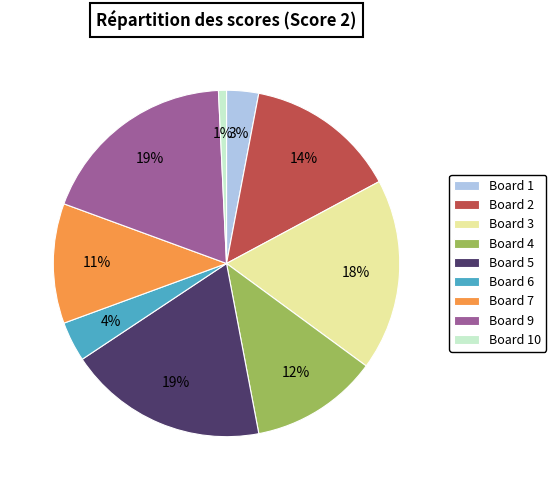

What is the smallest slice in the pie chart?

Board 10